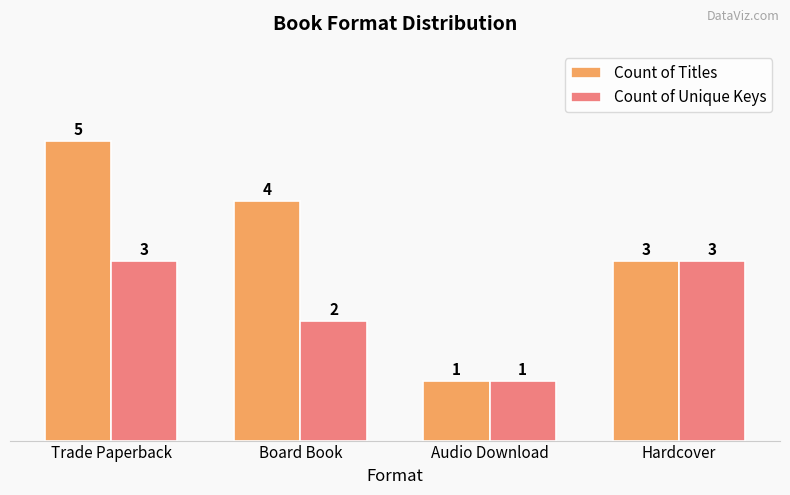

Count the Count of Unique Keys values in the range 2 to 3.

3